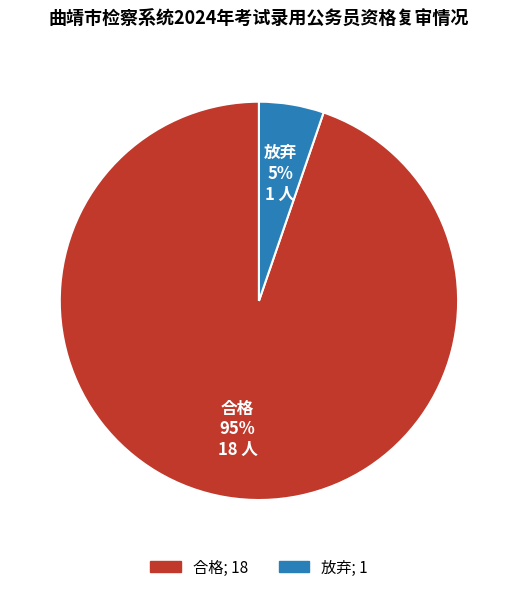

The 合格 slice represents 99% of the pie. True or false?

False